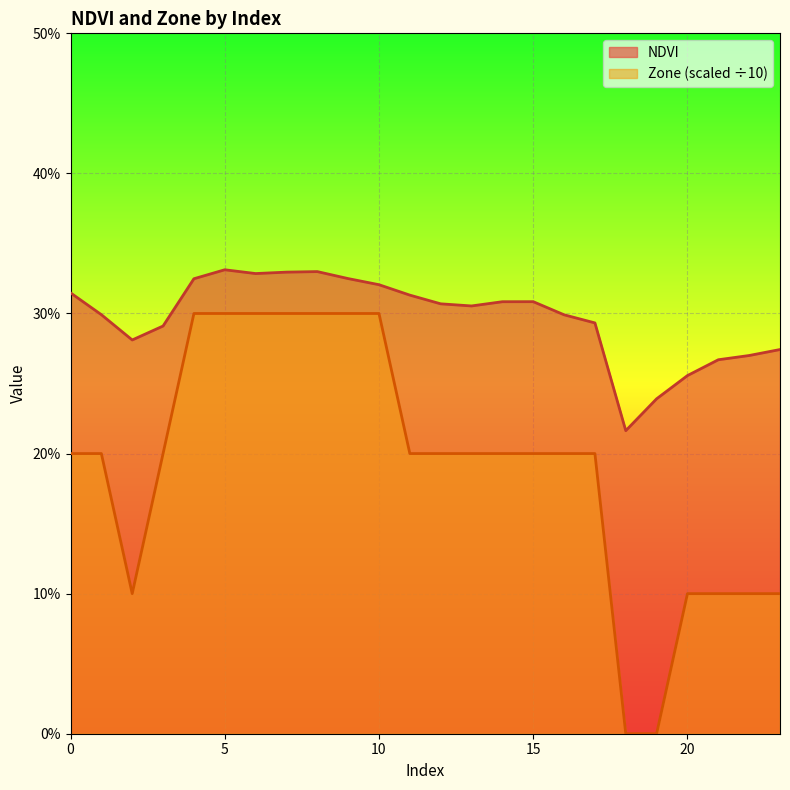

What is the difference between the Zone values at 4 and 16?

0.1